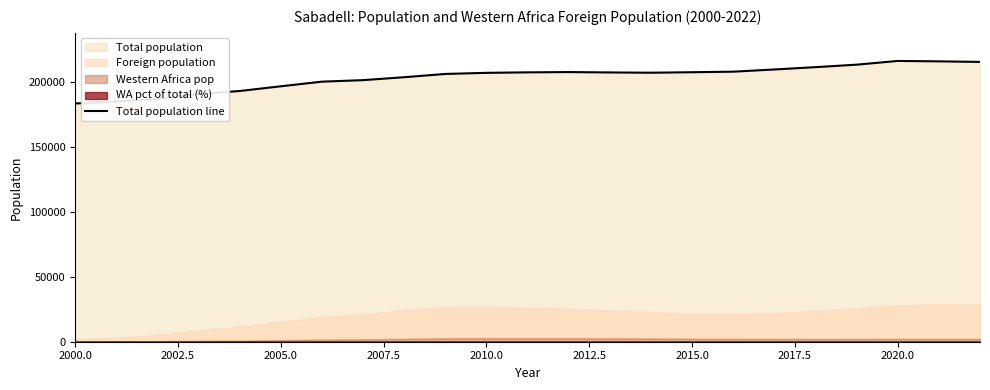

What is the value of the 21st point from the left?

216520